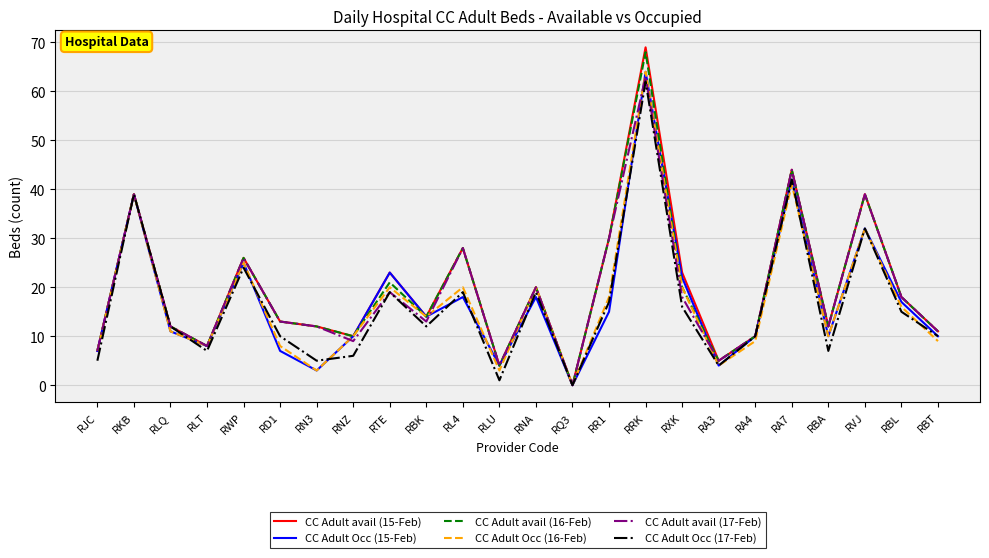

Reading left to right, extract all data points from this chart.

CC Adult avail (15-Feb): RJC=7	RKB=39	RLQ=12	RLT=8	RWP=26	RD1=13	RN3=12	RNZ=10	RTE=23	RBK=14	RL4=28	RLU=4	RNA=20	RQ3=0	RR1=30	RRK=69	RXK=23	RA3=5	RA4=10	RA7=44	RBA=12	RVJ=39	RBL=18	RBT=11
CC Adult Occ (15-Feb): RJC=7	RKB=39	RLQ=11	RLT=8	RWP=25	RD1=7	RN3=3	RNZ=10	RTE=23	RBK=14	RL4=18	RLU=4	RNA=18	RQ3=0	RR1=15	RRK=64	RXK=22	RA3=4	RA4=10	RA7=42	RBA=10	RVJ=32	RBL=17	RBT=10
CC Adult avail (16-Feb): RJC=7	RKB=39	RLQ=12	RLT=8	RWP=26	RD1=13	RN3=12	RNZ=10	RTE=21	RBK=14	RL4=28	RLU=4	RNA=20	RQ3=0	RR1=30	RRK=68	RXK=20	RA3=5	RA4=10	RA7=44	RBA=12	RVJ=39	RBL=18	RBT=11
CC Adult Occ (16-Feb): RJC=7	RKB=39	RLQ=11	RLT=8	RWP=25	RD1=8	RN3=3	RNZ=10	RTE=20	RBK=14	RL4=20	RLU=3	RNA=20	RQ3=0	RR1=18	RRK=64	RXK=20	RA3=4	RA4=9	RA7=41	RBA=10	RVJ=32	RBL=16	RBT=9
CC Adult avail (17-Feb): RJC=7	RKB=39	RLQ=12	RLT=8	RWP=26	RD1=13	RN3=12	RNZ=9	RTE=19	RBK=13	RL4=28	RLU=4	RNA=20	RQ3=0	RR1=30	RRK=63	RXK=18	RA3=5	RA4=10	RA7=44	RBA=12	RVJ=39	RBL=18	RBT=11
CC Adult Occ (17-Feb): RJC=5	RKB=39	RLQ=12	RLT=7	RWP=24	RD1=10	RN3=5	RNZ=6	RTE=19	RBK=12	RL4=19	RLU=1	RNA=19	RQ3=0	RR1=17	RRK=62	RXK=16	RA3=4	RA4=10	RA7=42	RBA=7	RVJ=32	RBL=15	RBT=10